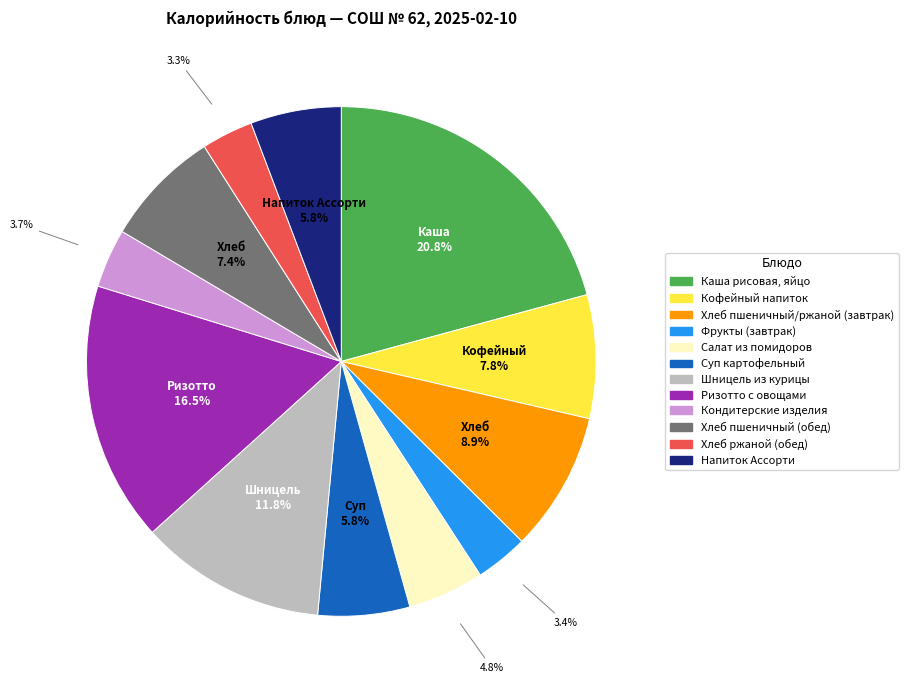

To the nearest percent, what is the combined percentage of Фрукты (завтрак) and Шницель из курицы?

15%